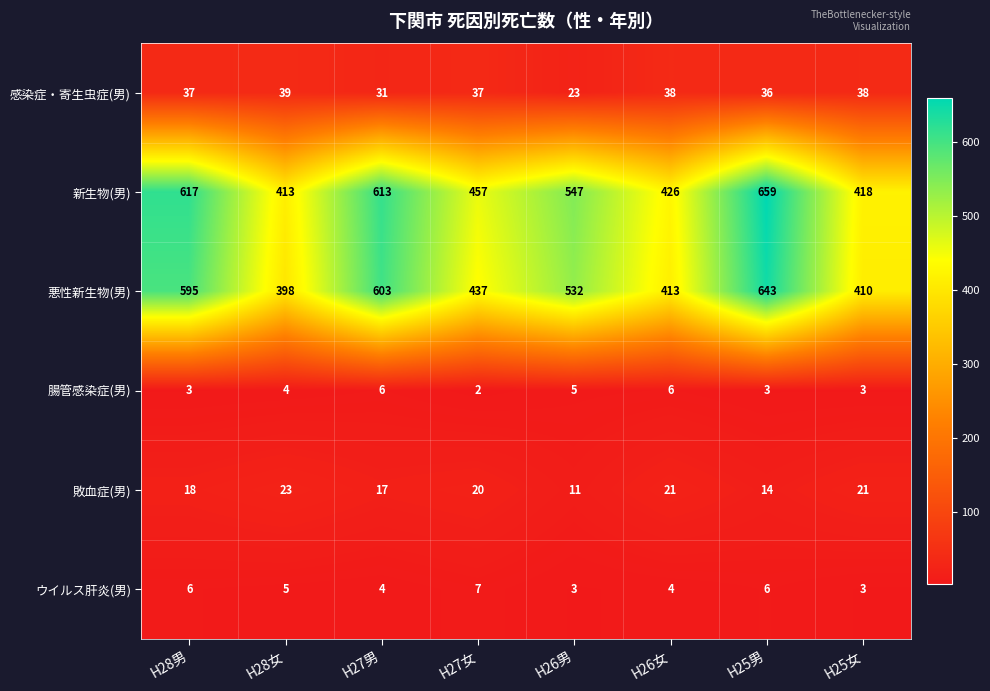

Which series has the widest spread of values?

新生物(男)